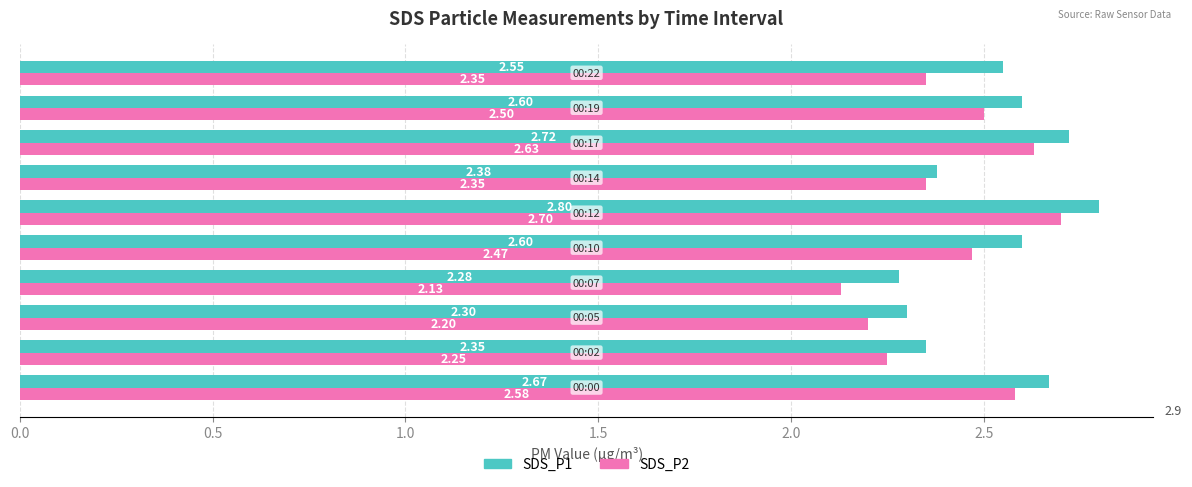

List the series in order of their overall mean, highest first.

SDS_P1, SDS_P2